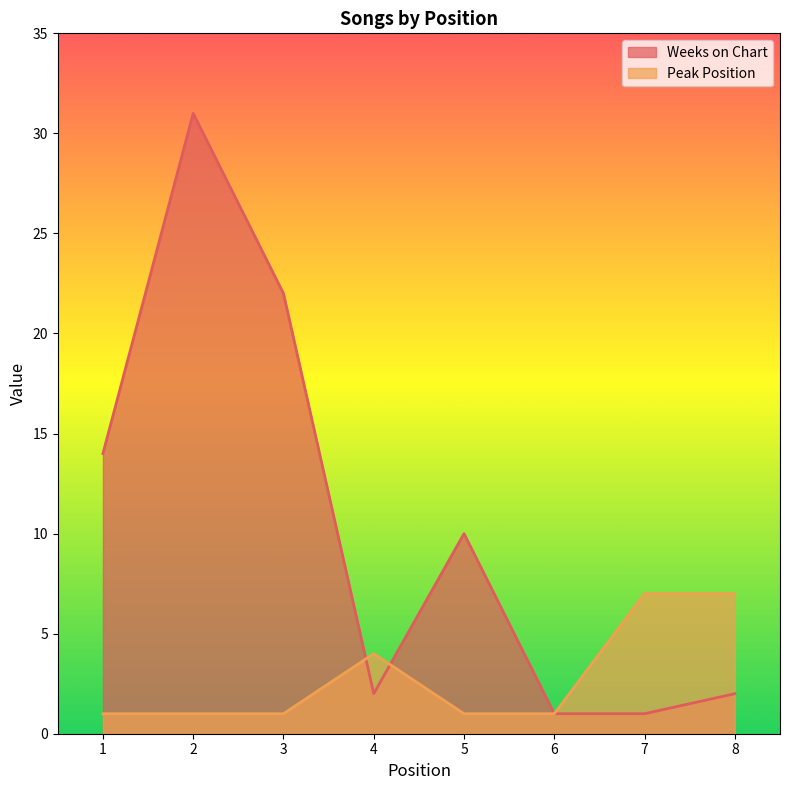

List the labels in order of Peak Position value, smallest first.

1, 2, 3, 5, 6, 4, 7, 8